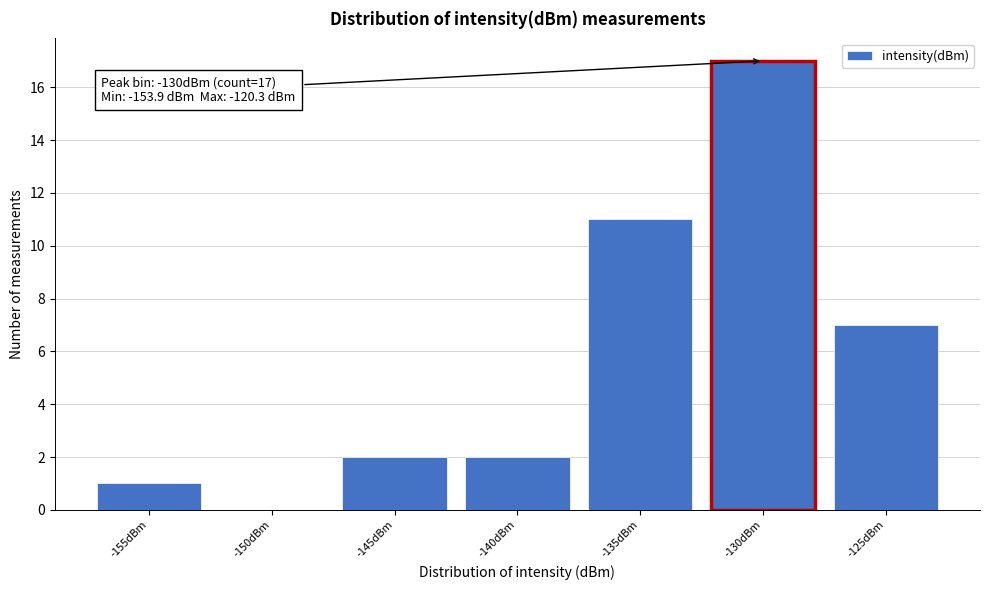

Reading left to right, what are all the values shown in this chart?

-155dBm=1	-150dBm=0	-145dBm=2	-140dBm=2	-135dBm=11	-130dBm=17	-125dBm=7